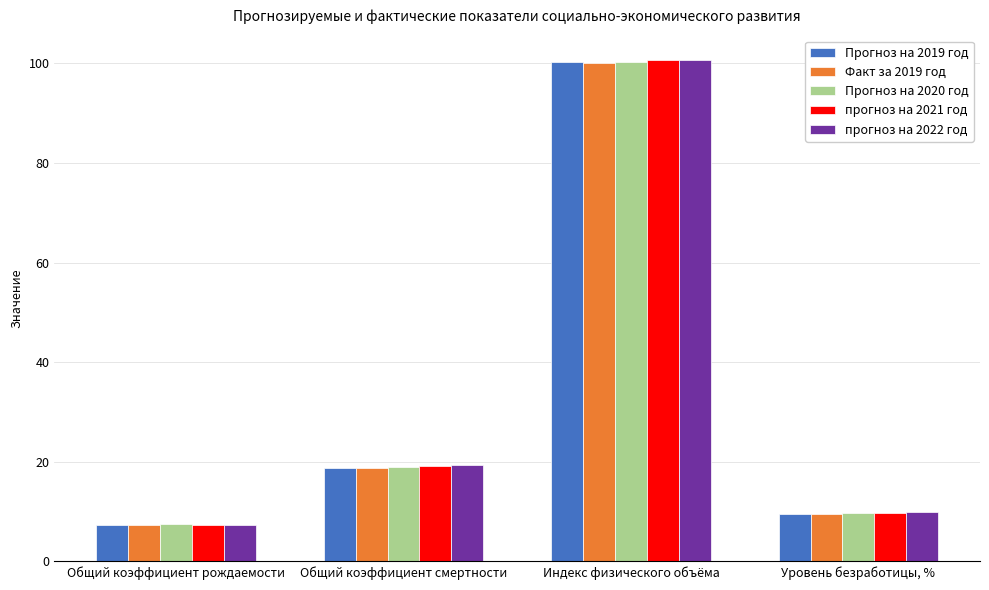

At how many categories does at least one series exceed 76?

1